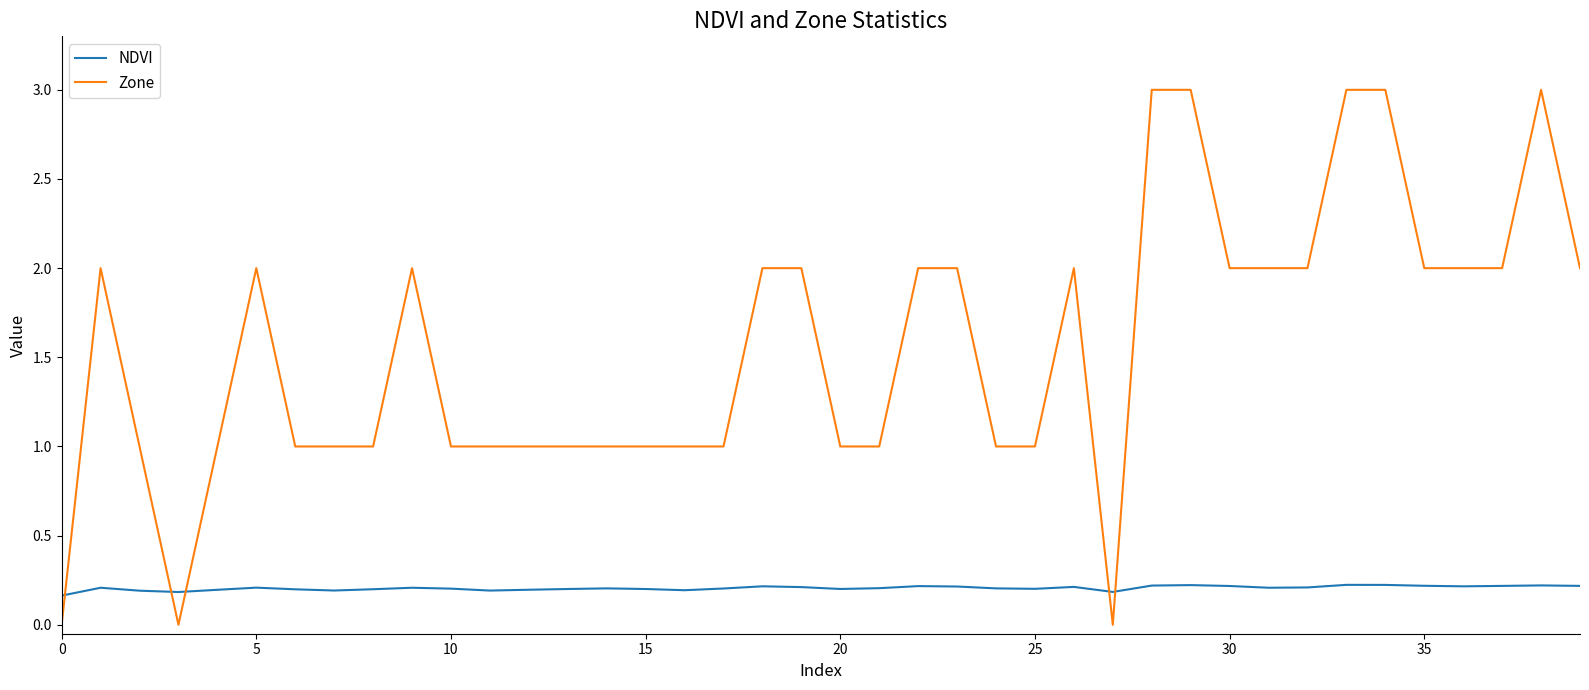

Count the Zone values in the range 1 to 2.

32